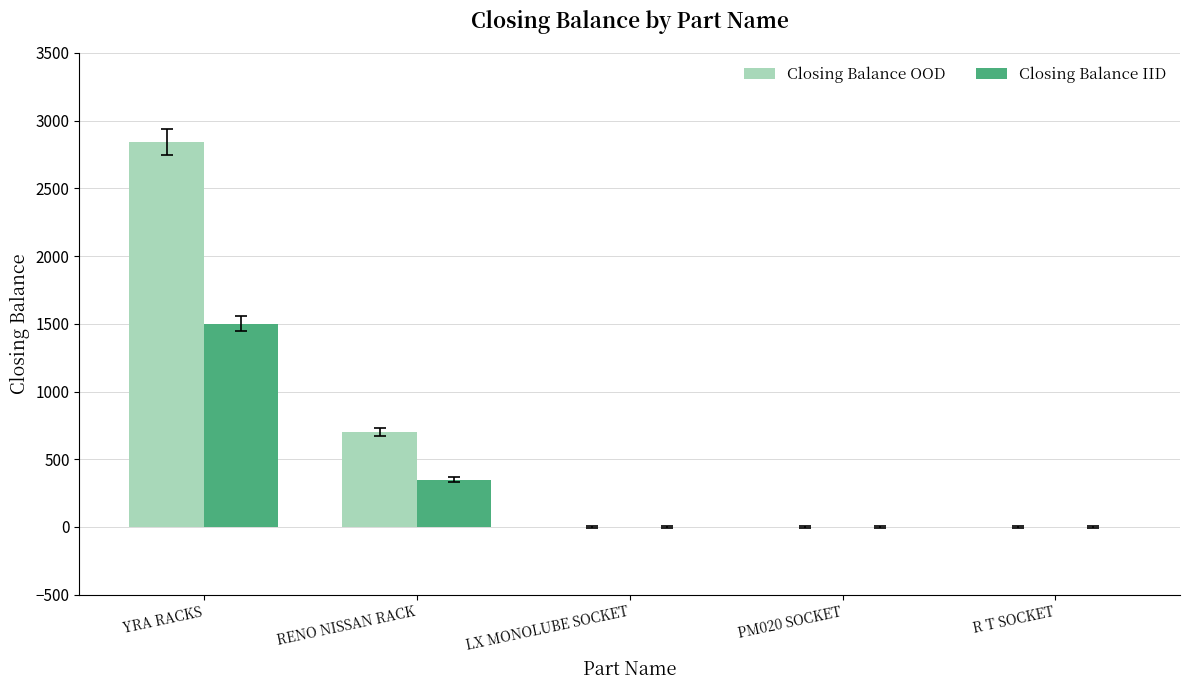

Where is Closing Balance IID nearest to the value 750?

RENO NISSAN RACK